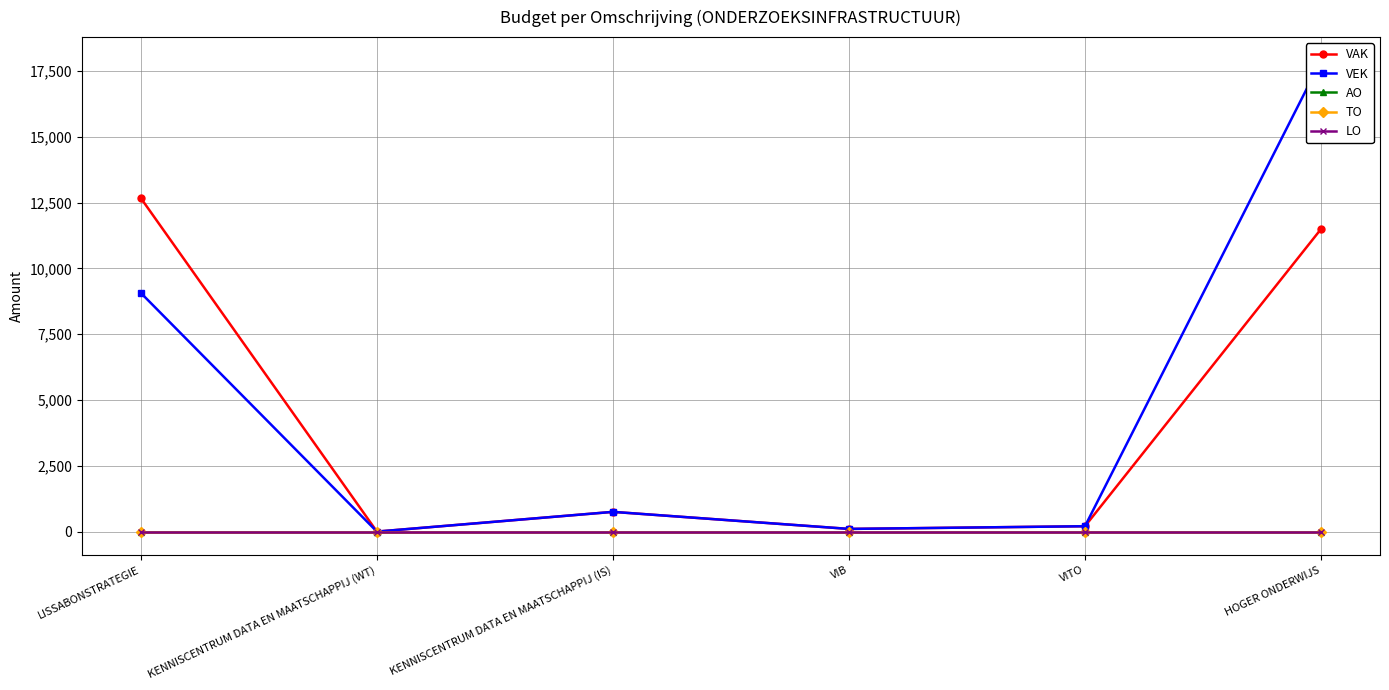

True or false: VEK and VAK cross at least once.

False